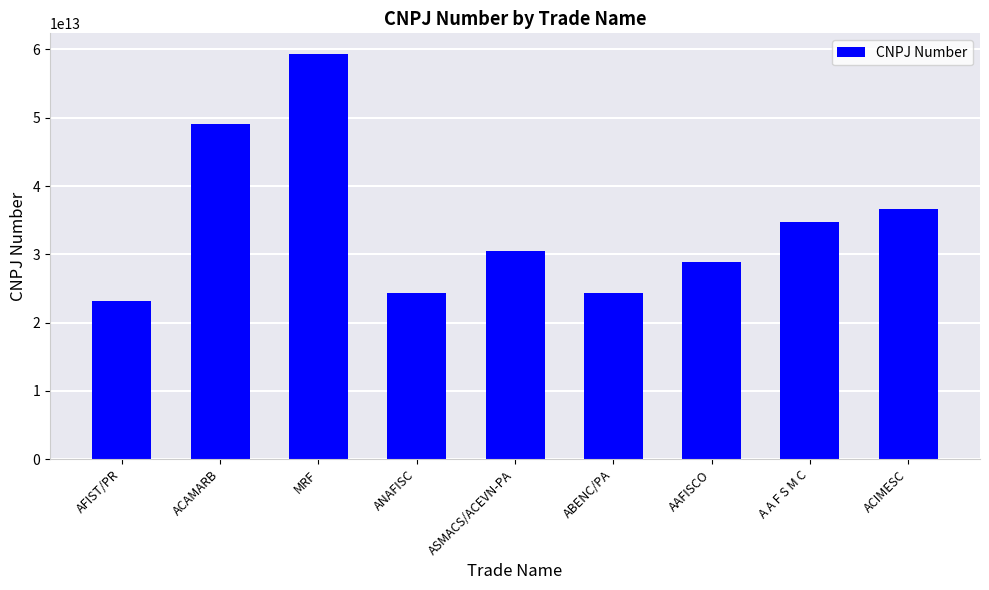

Approximately how many times larger is the value at MRF compared to AFIST/PR?

2.6